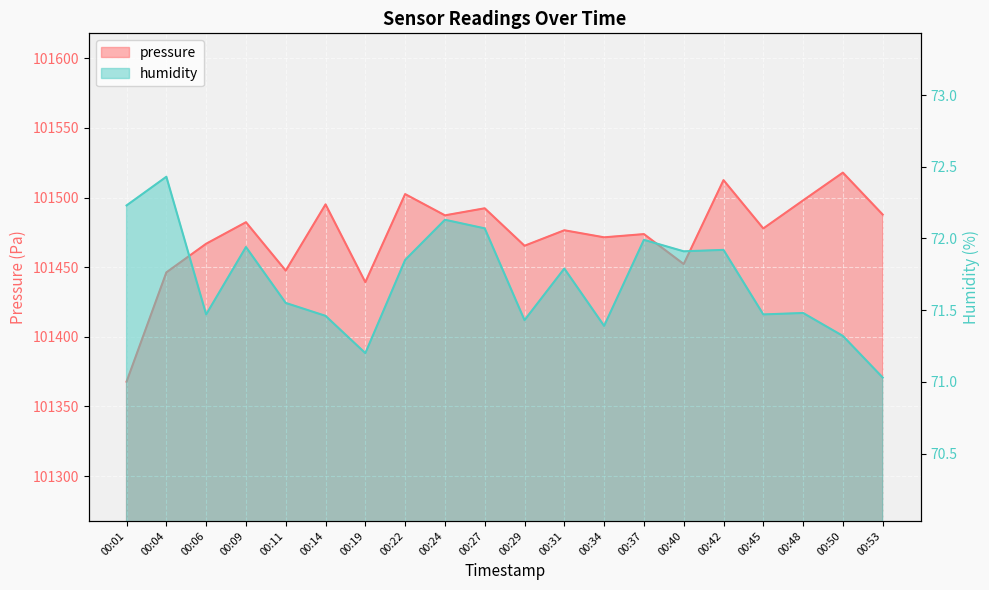

The value of pressure at 00:09 is 146667.8. True or false?

False